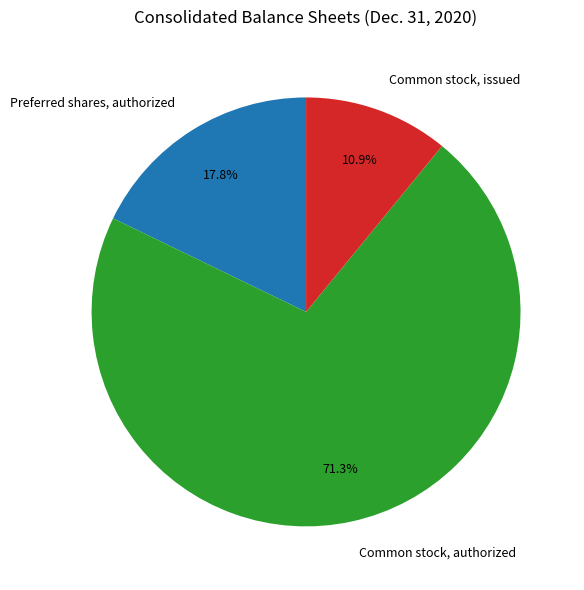

The Common stock, authorized slice represents 71% of the pie. True or false?

True